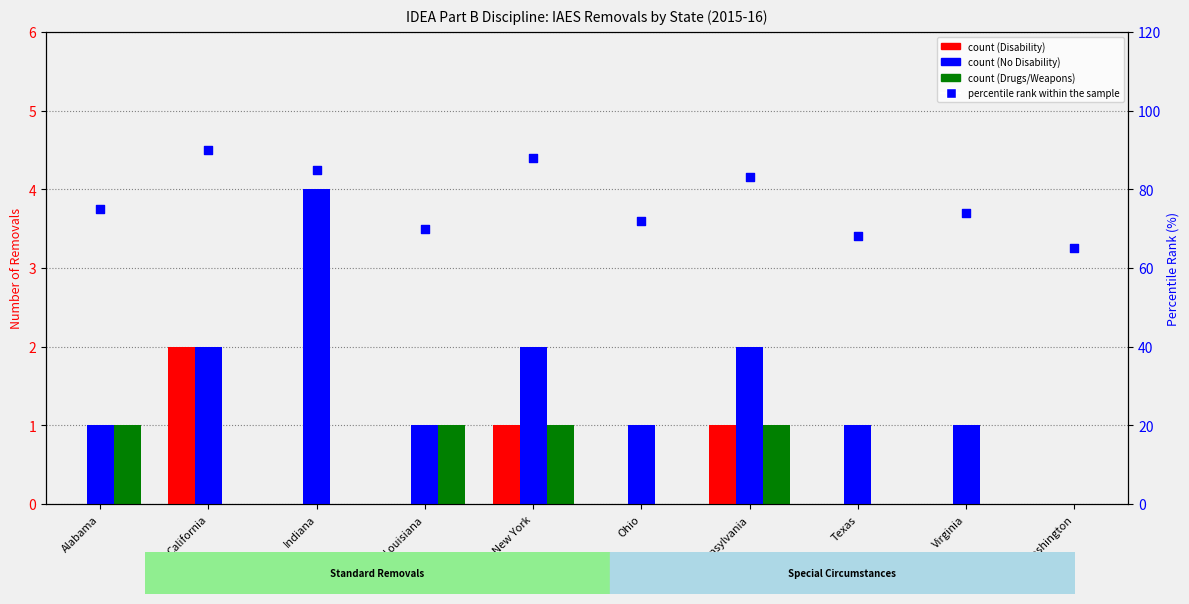

At which category is the sum across all series the highest?

California